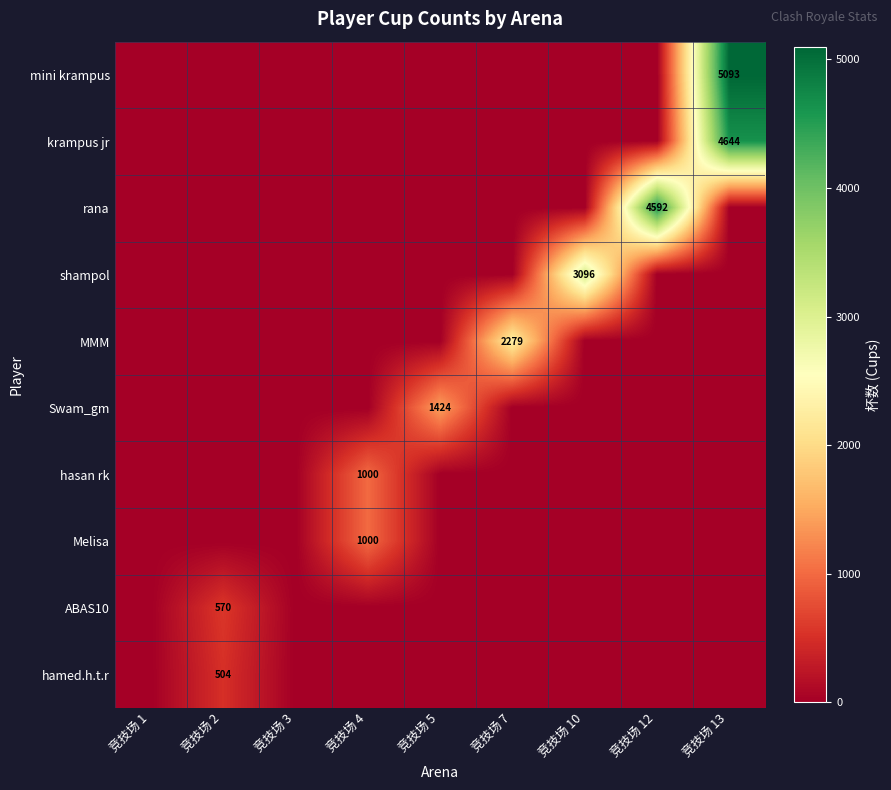

The value of krampus jr at 竞技场 13 is 1184. True or false?

False